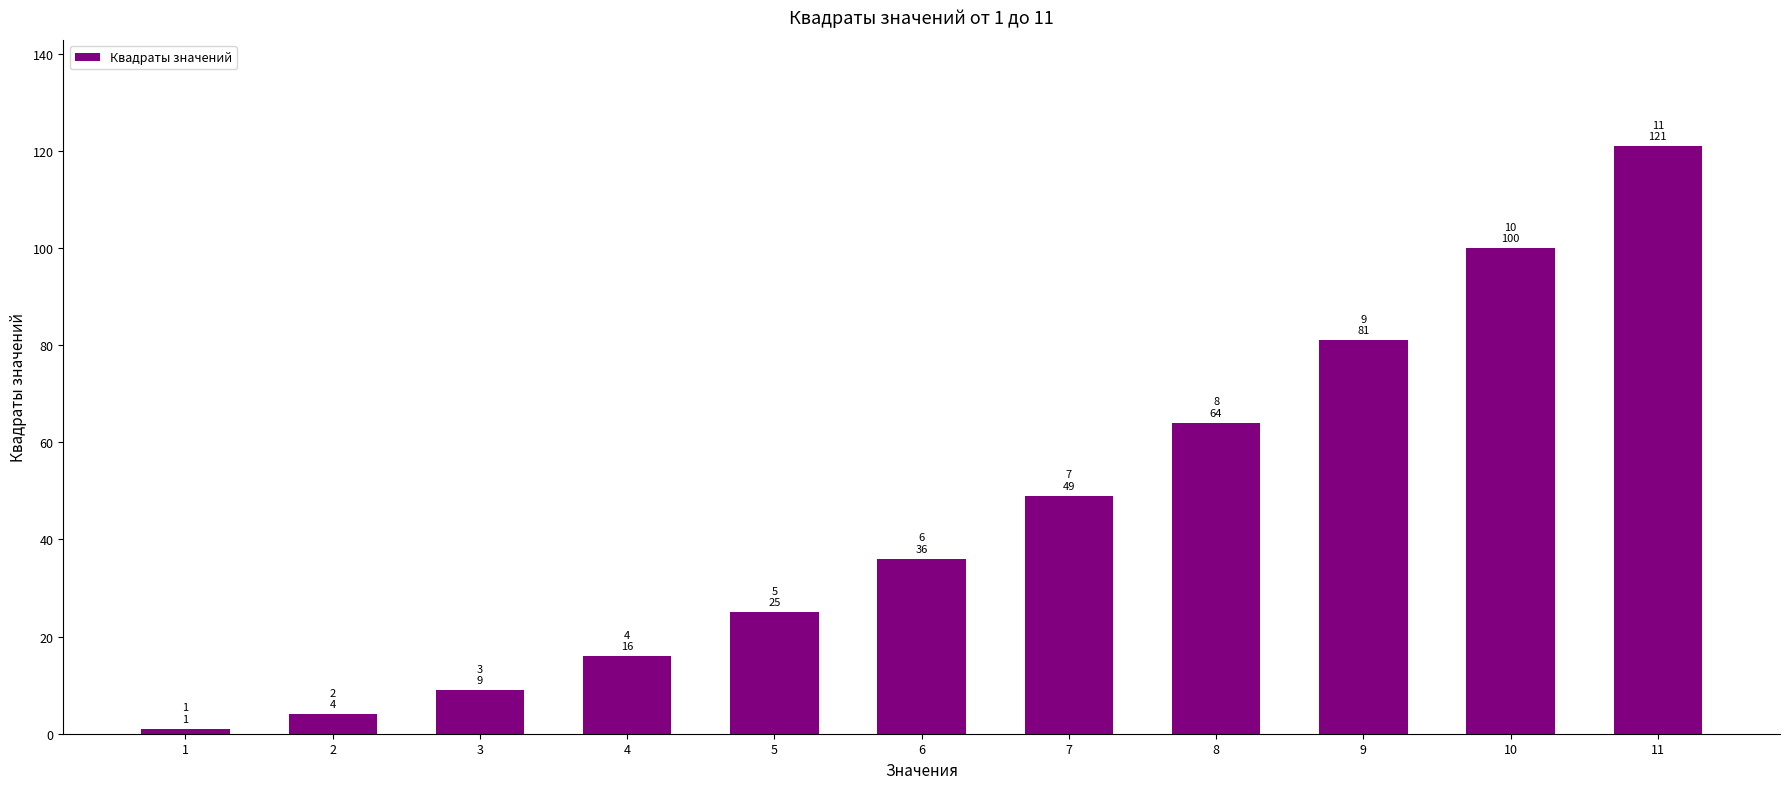

What is the sum of all values?

506